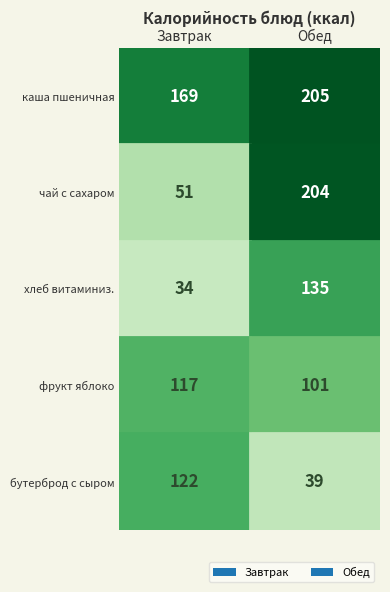

What is the minimum value for Завтрак?

34